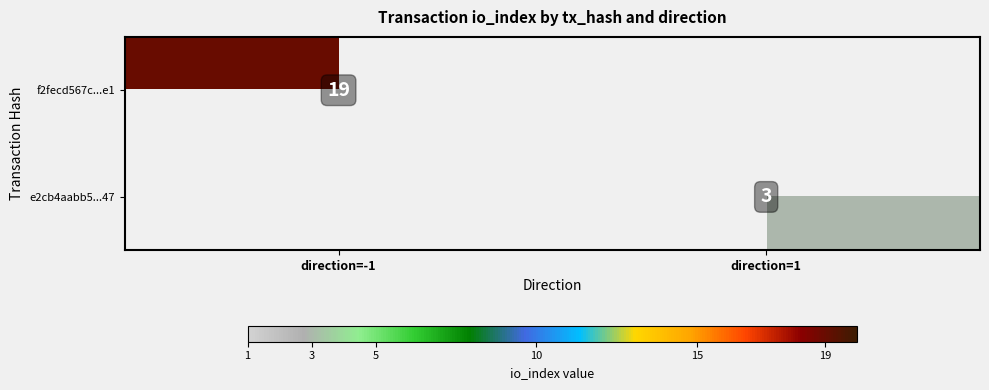

Is it true that e2cb4aabb5...47 equals 5 at direction=1?

False